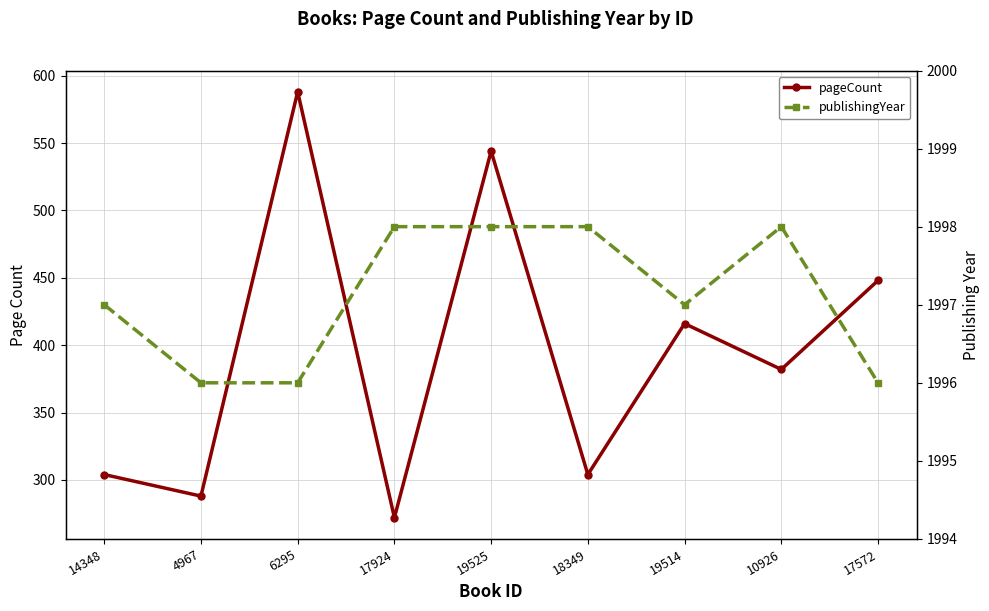

How many values in the pageCount series exceed 382?

4